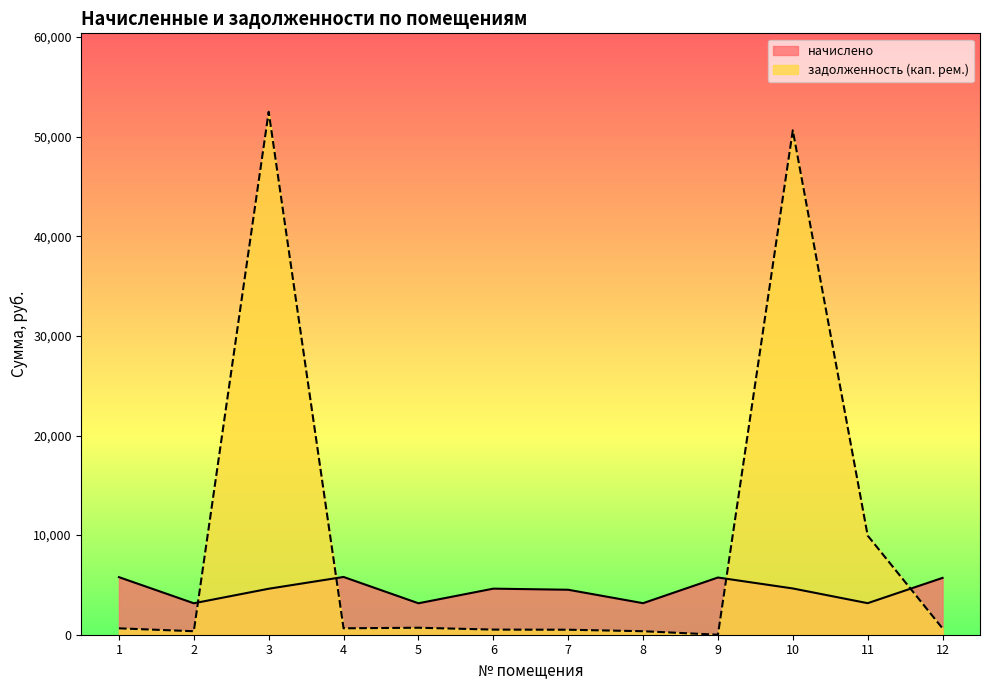

What is the value of the задолженность (кап. рем.) point at the 3rd from the left?

52506.0